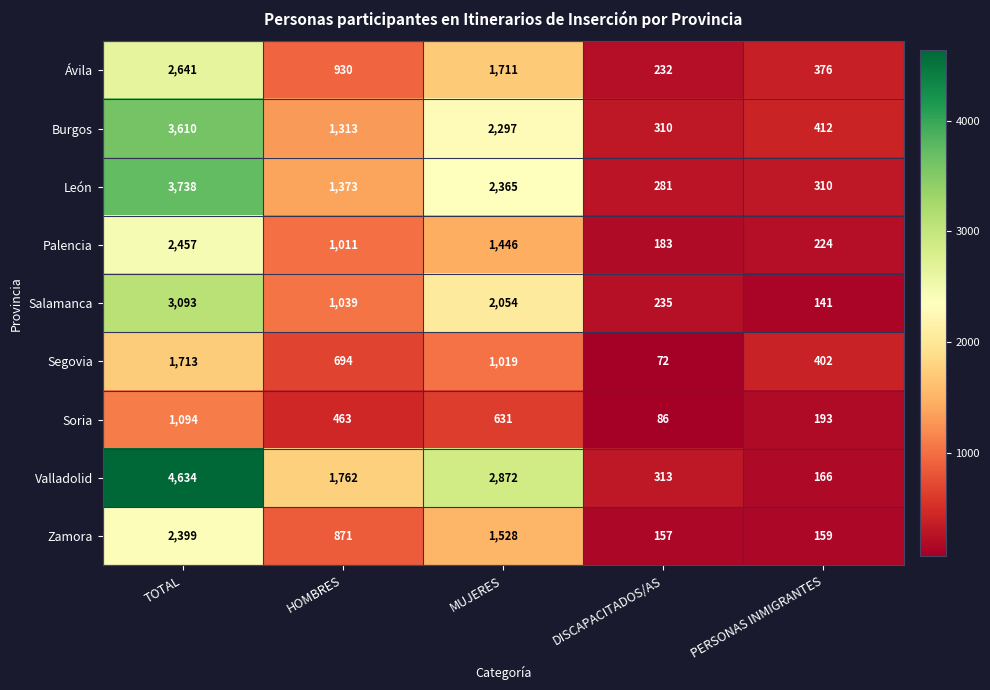

What is the lowest value of the Soria series?

86